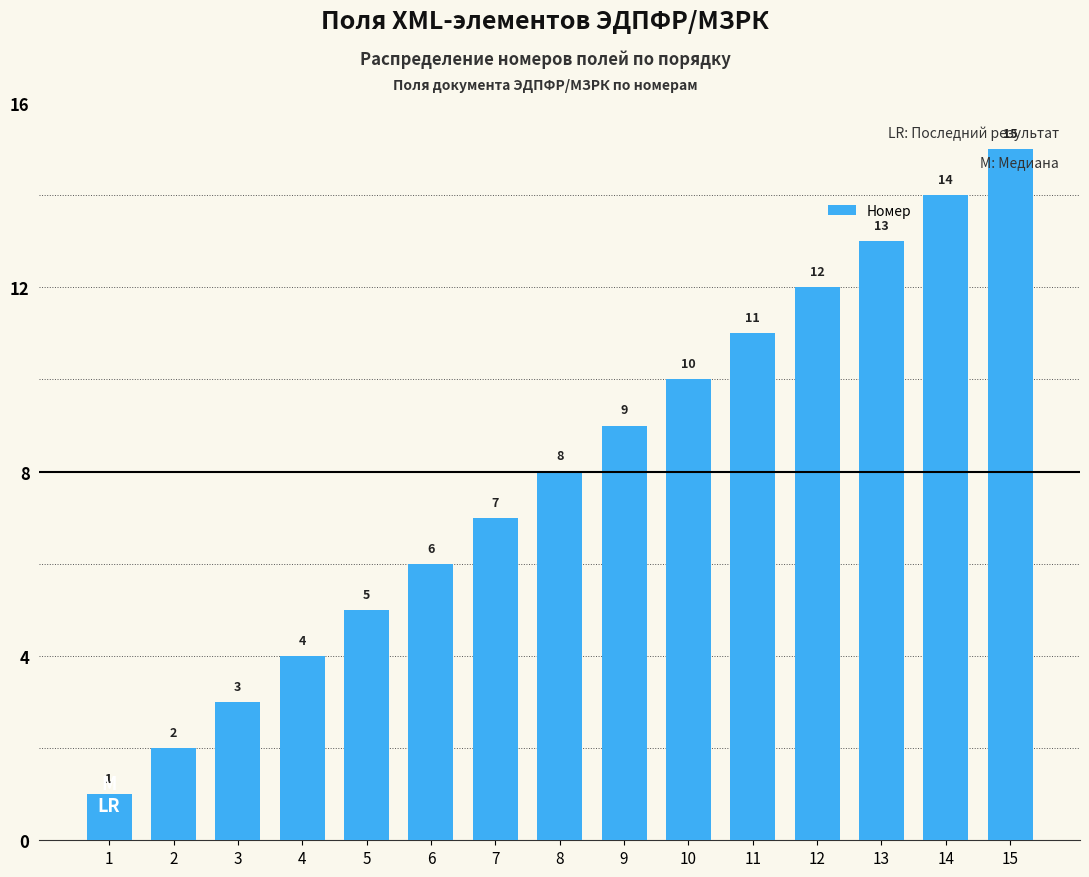

What value does the data have at 1?

1